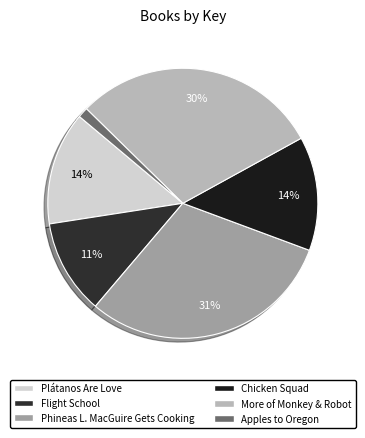

To the nearest percent, what is the combined percentage of Phineas L. MacGuire Gets Cooking and Apples to Oregon?

32%